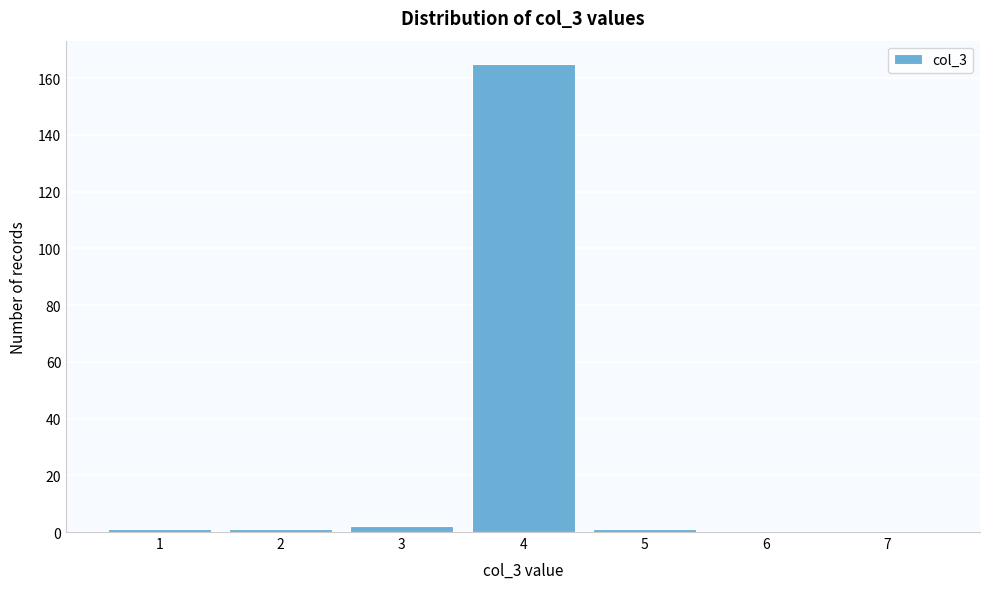

Reading left to right, list all the values displayed in this chart.

1=1	2=1	3=2	4=165	5=1	6=0	7=0